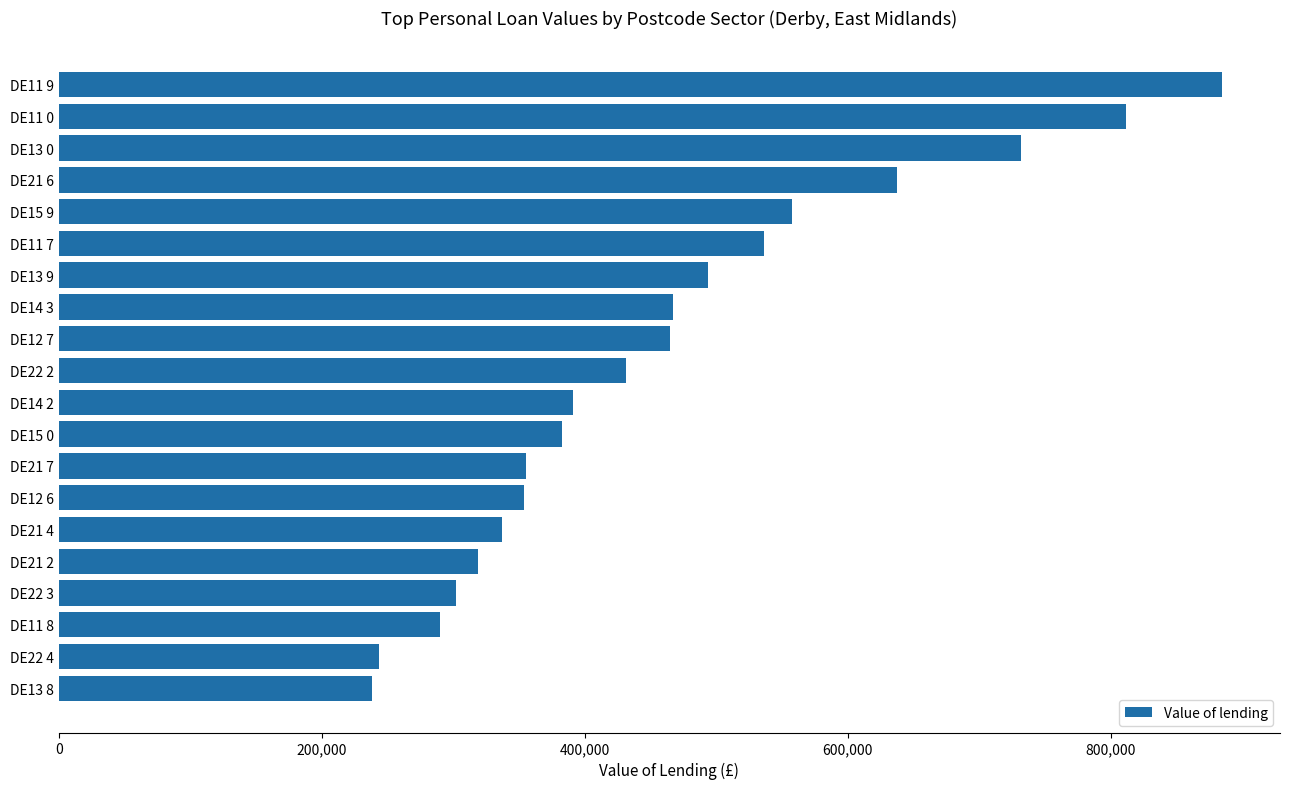

Count the number of categories in the chart.

20